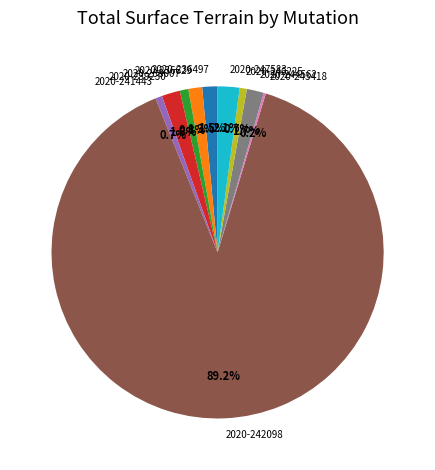

What is the ratio of the value at 2020-239230 to the value at 2020-238007?

2.1